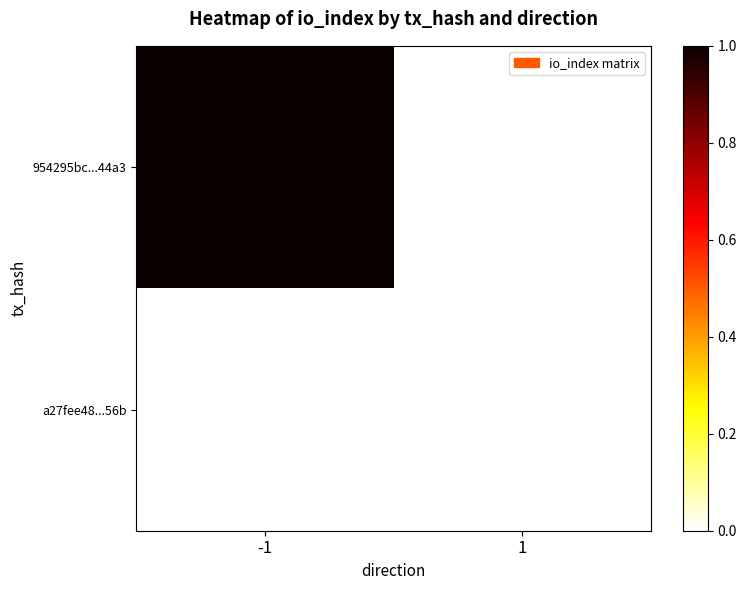

Between -1 and 1, which series saw the biggest shift?

954295bc...44a3